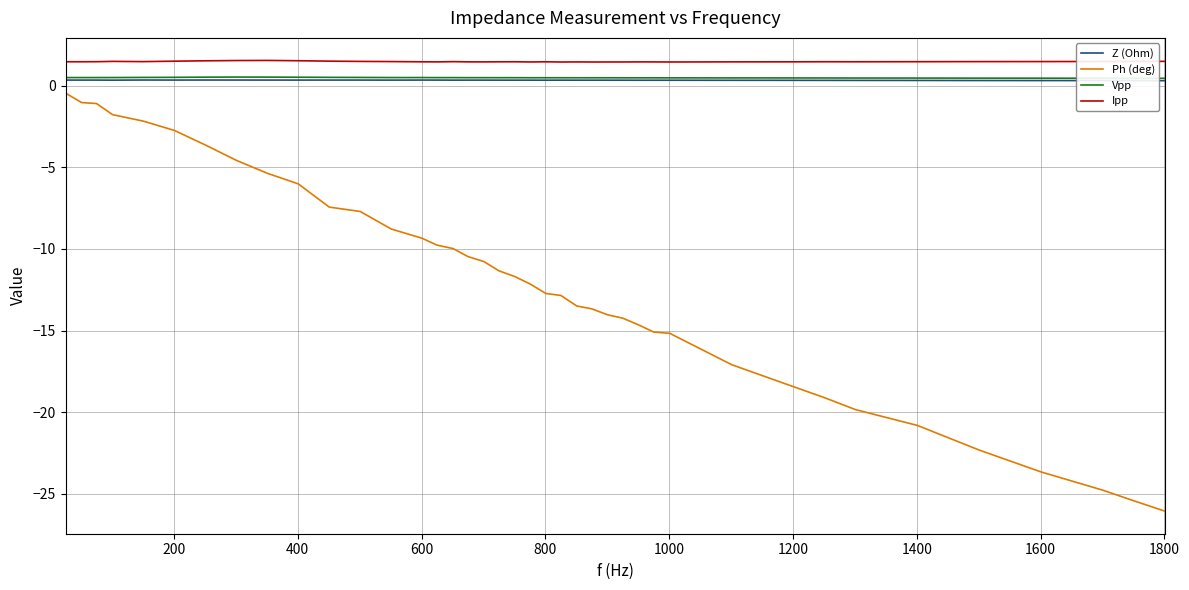

Which series has the largest range (max minus min)?

Ph (deg)